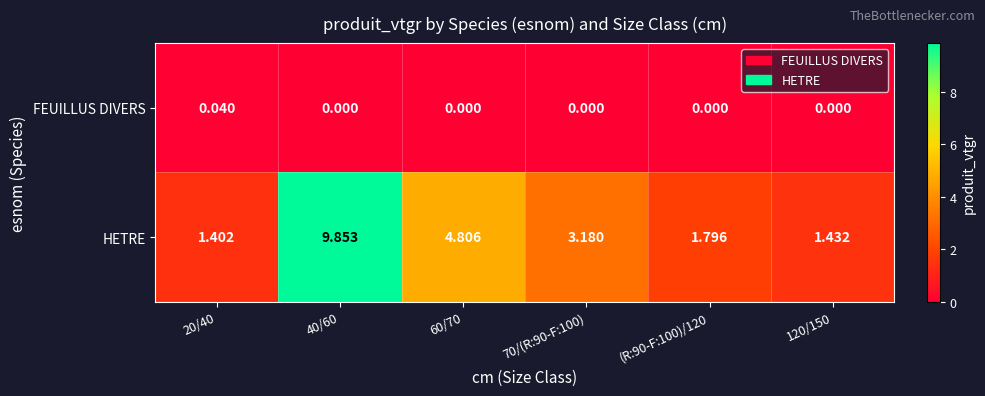

Which series changed the most between 70/(R:90-F:100) and (R:90-F:100)/120?

HETRE